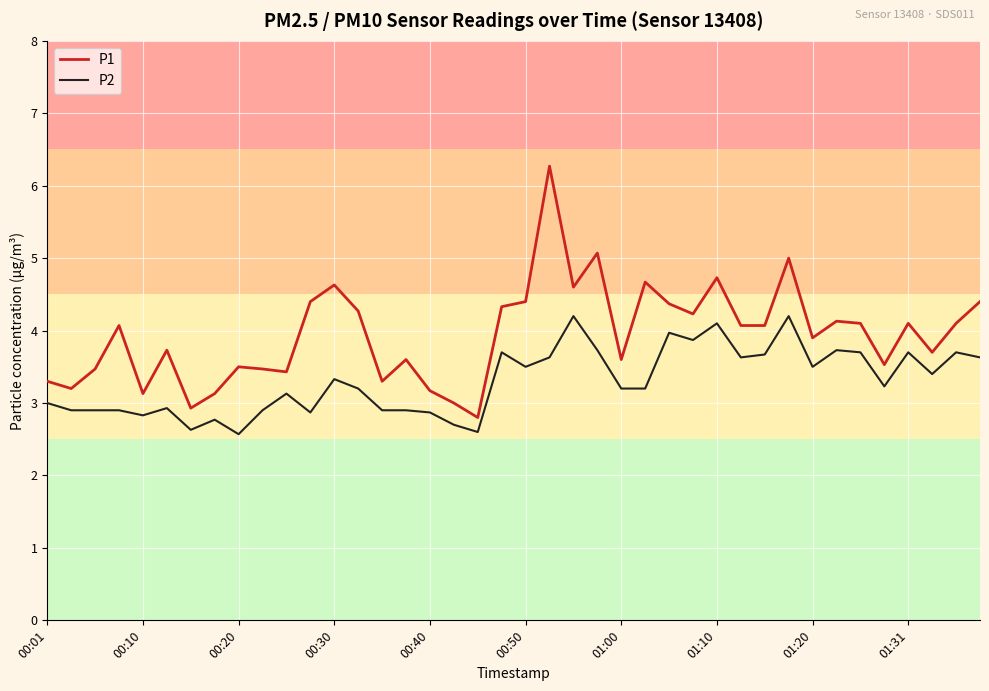

Which series has the largest total across all categories?

P1